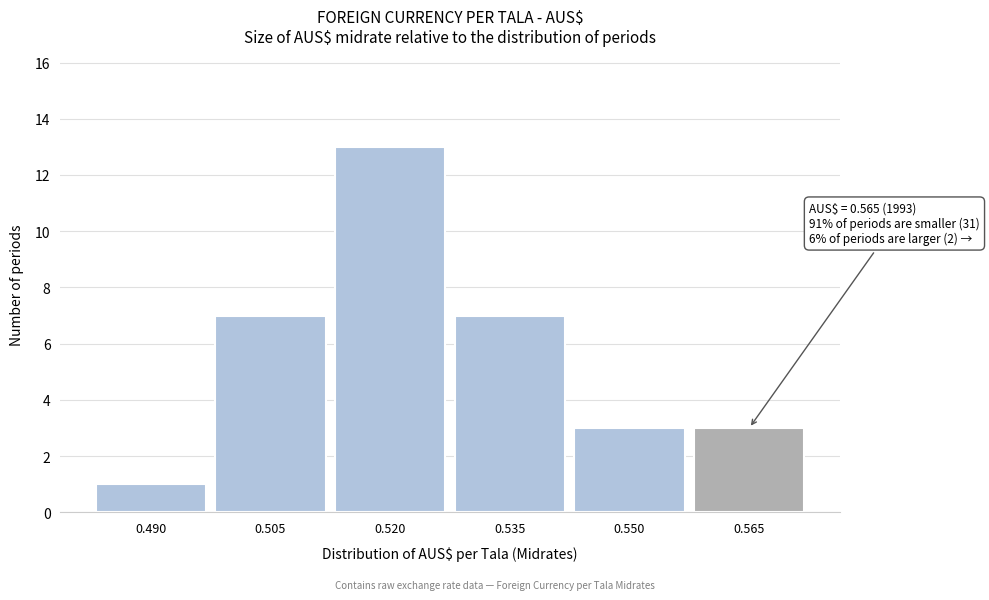

Reading right to left, what are all the values shown in this chart?

3	3	7	13	7	1